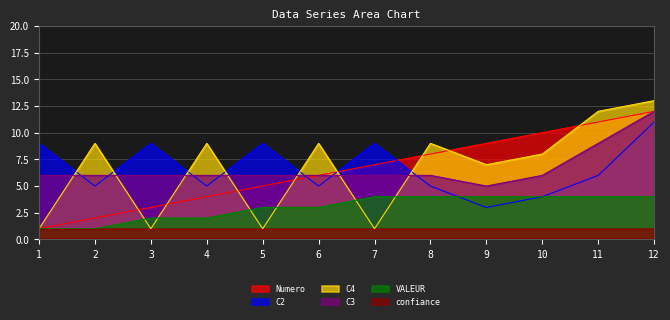

Between 6 and 8, which is larger?

8